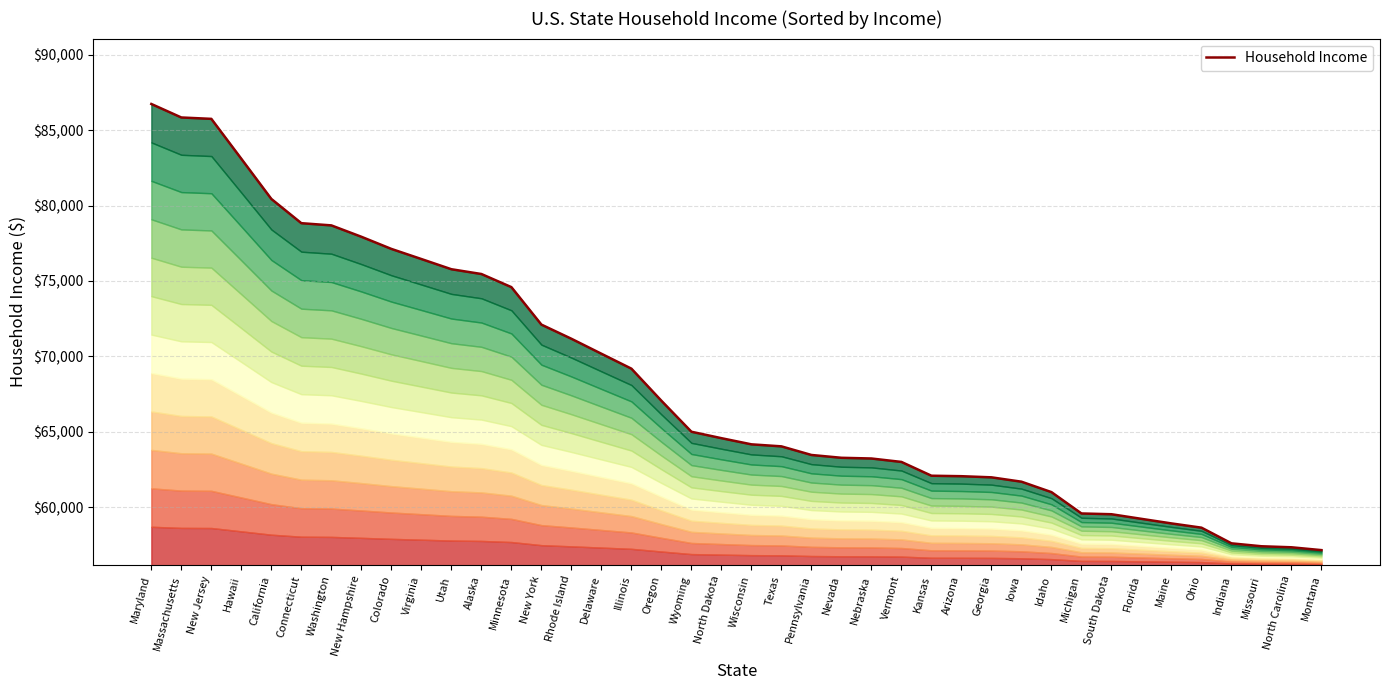

Does the chart display data point markers on the line(s)?

No